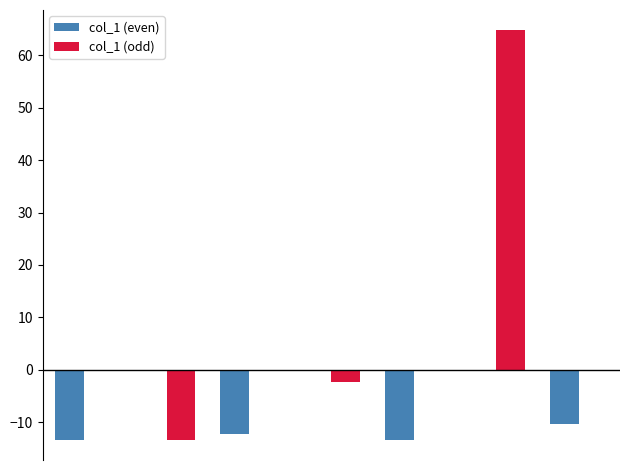

What is the maximum value shown in the chart?

64.7